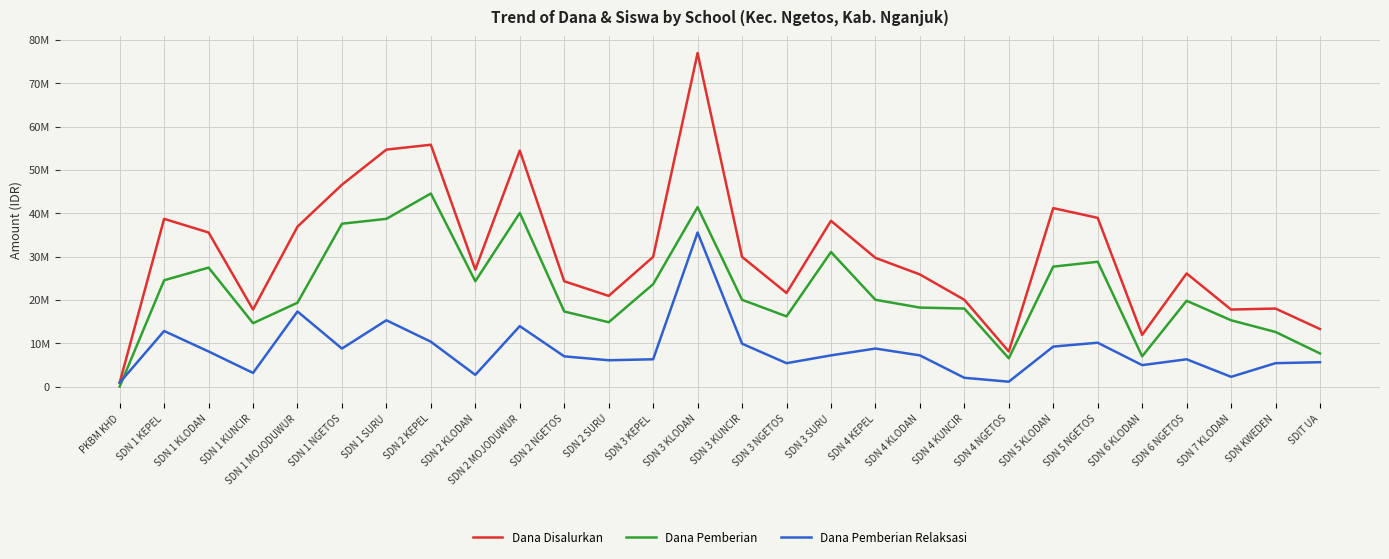

Which series has the largest range (max minus min)?

Dana Disalurkan